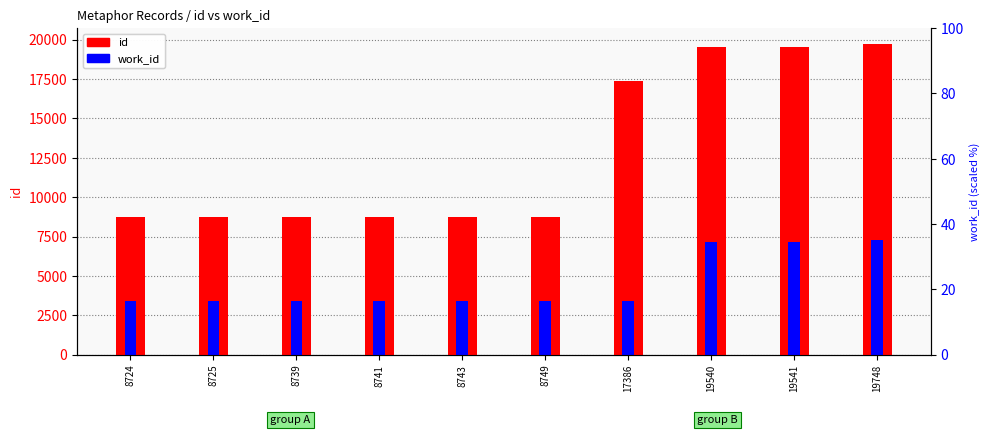

List the series in order of their overall mean, highest first.

id, work_id